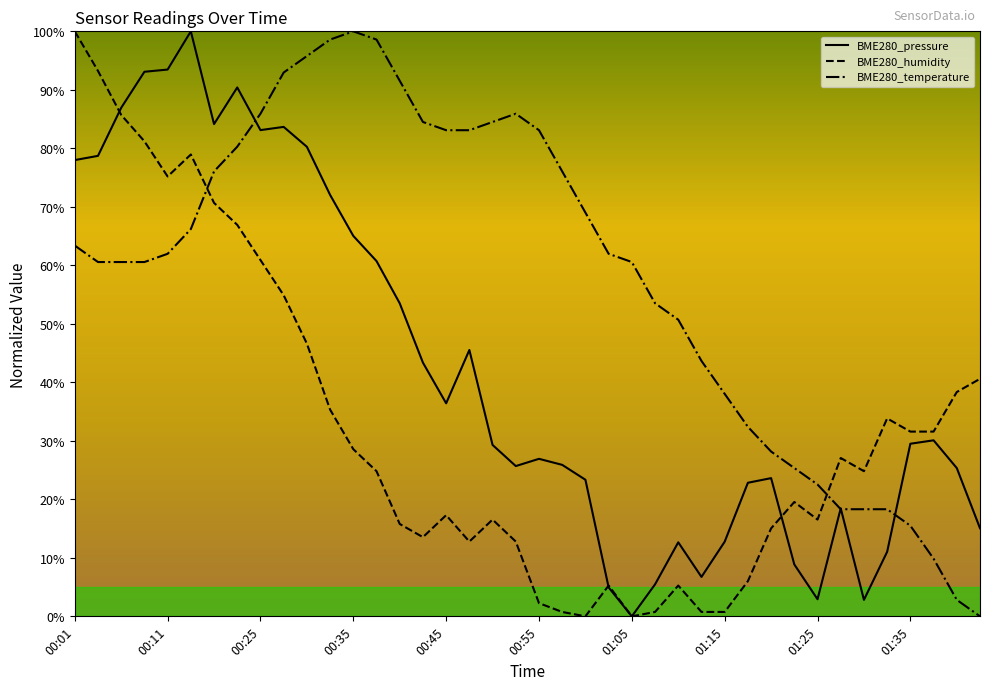

What is the greatest value displayed?

100.0